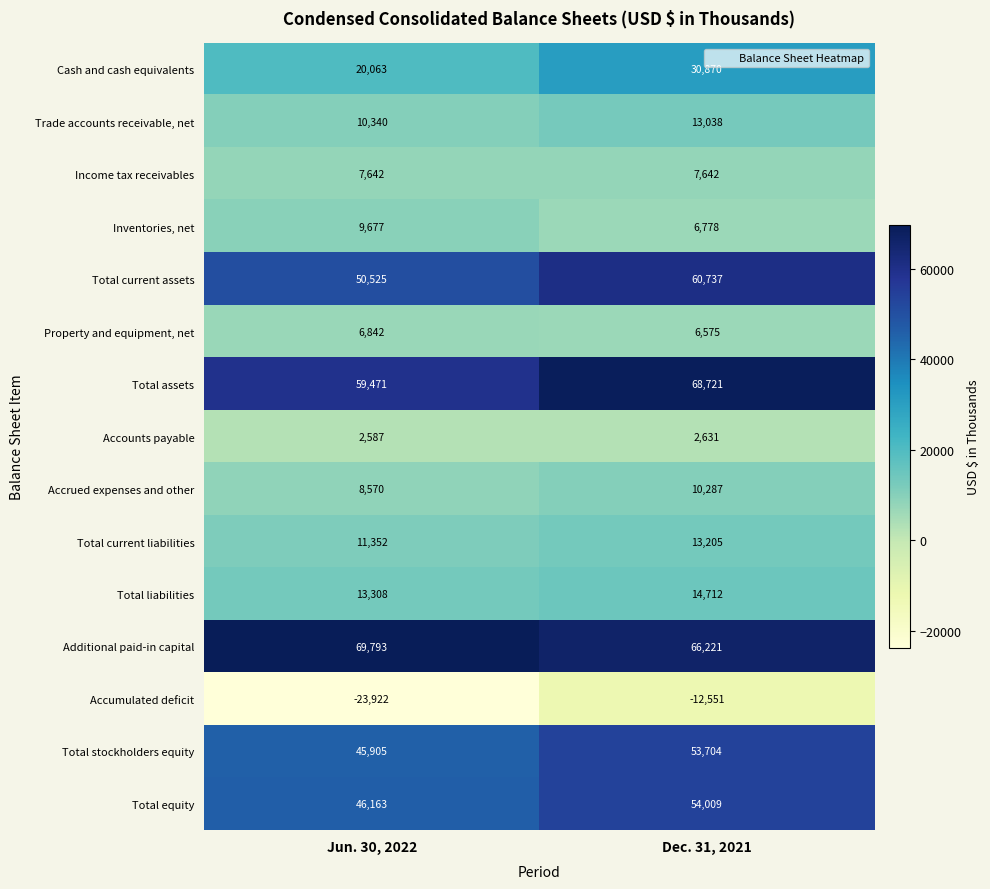

True or false: Total current assets has a value of 72808 at Jun. 30, 2022.

False